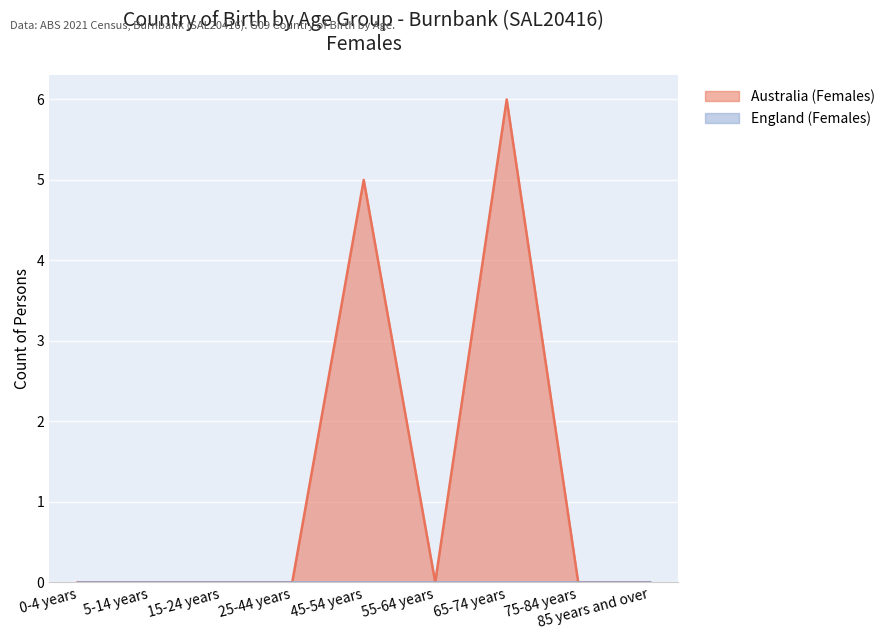

Reading left to right, what are all the values shown in this chart?

0-4 years=0	5-14 years=0	15-24 years=0	25-44 years=0	45-54 years=5	55-64 years=0	65-74 years=6	75-84 years=0	85 years and over=0